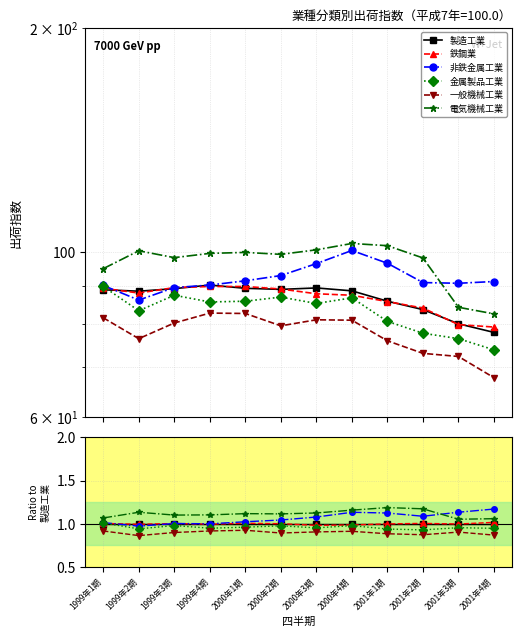

Reading right to left, transcribe all the data shown in this chart.

製造工業: 1.0	1.0	1.0	1.0	1.0	1.0	1.0	1.0	1.0	1.0	1.0	1.0
鉄鋼業: 1.0	1.0	1.0	1.0	1.0	1.0	1.0	1.0	1.0	1.0	1.0	1.0
非鉄金属工業: 1.2	1.1	1.1	1.1	1.1	1.1	1.0	1.0	1.0	1.0	1.0	1.0
金属製品工業: 0.9	1.0	0.9	0.9	1.0	1.0	1.0	1.0	0.9	1.0	0.9	1.0
一般機械工業: 0.9	0.9	0.9	0.9	0.9	0.9	0.9	0.9	0.9	0.9	0.9	0.9
電気機械工業: 1.1	1.1	1.2	1.2	1.2	1.1	1.1	1.1	1.1	1.1	1.1	1.1